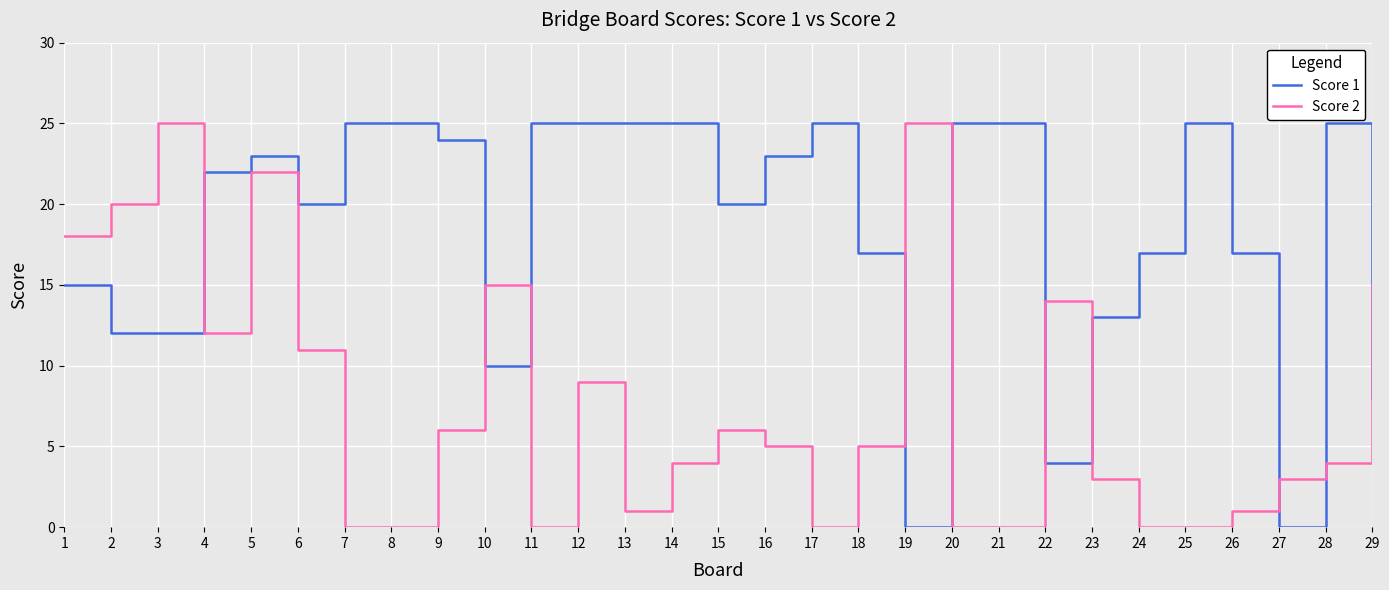

Is the value of Score 2 at 1 greater than the value of Score 1 at 16?

No